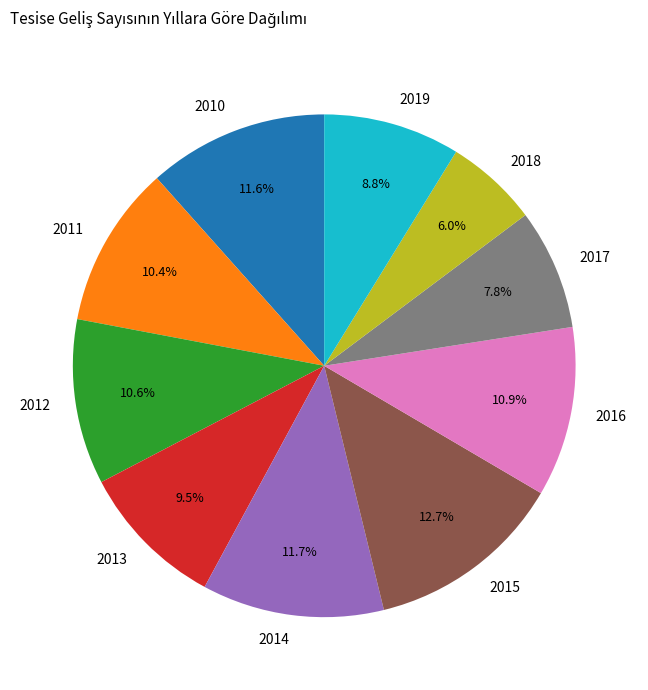

What is the ratio of the value at 2019 to the value at 2017?

1.1